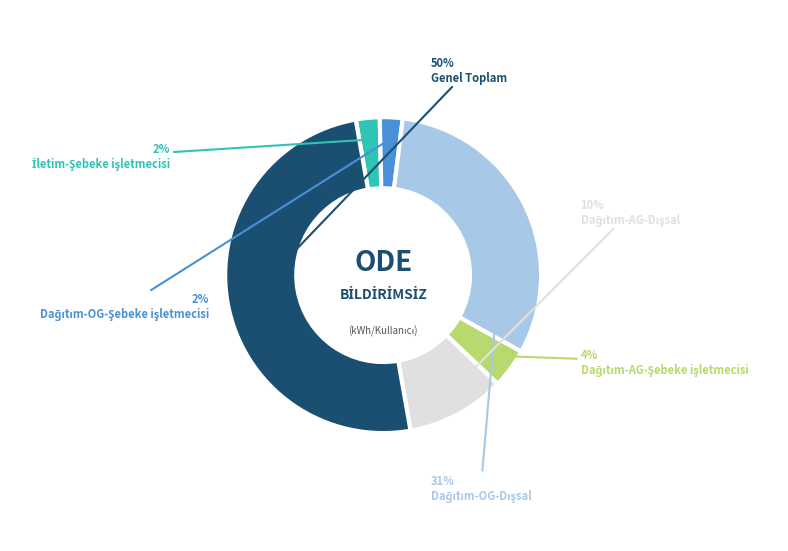

How many segments does this pie chart have?

6